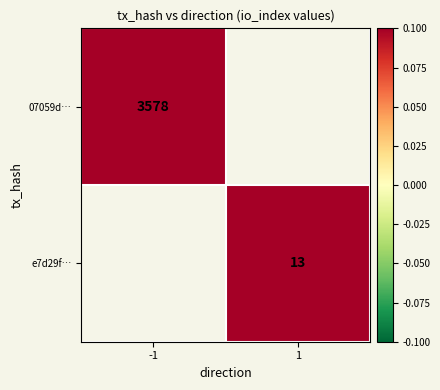

The value of 07059d… at -1 is 5957. True or false?

False